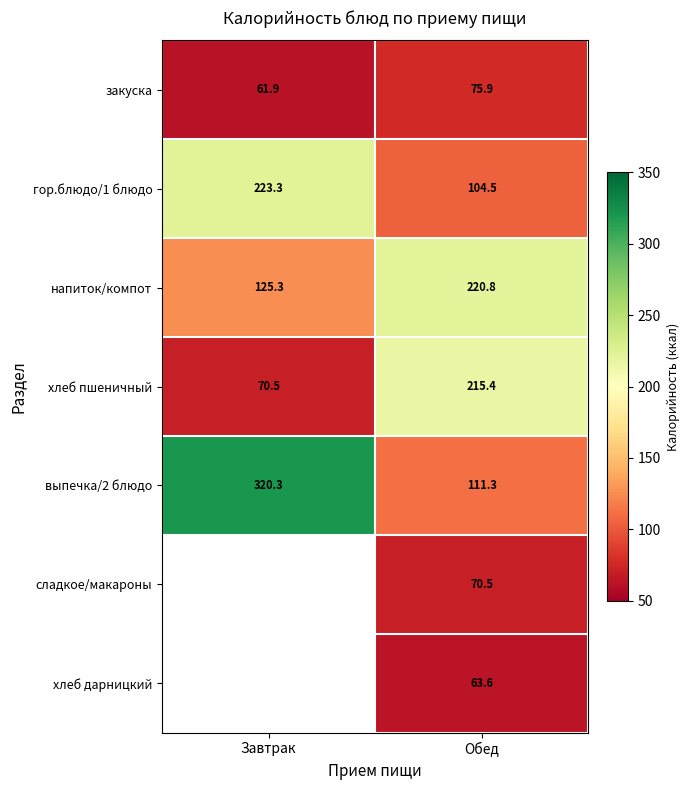

What is the sum of the выпечка/2 блюдо values at Обед and Завтрак?

431.6